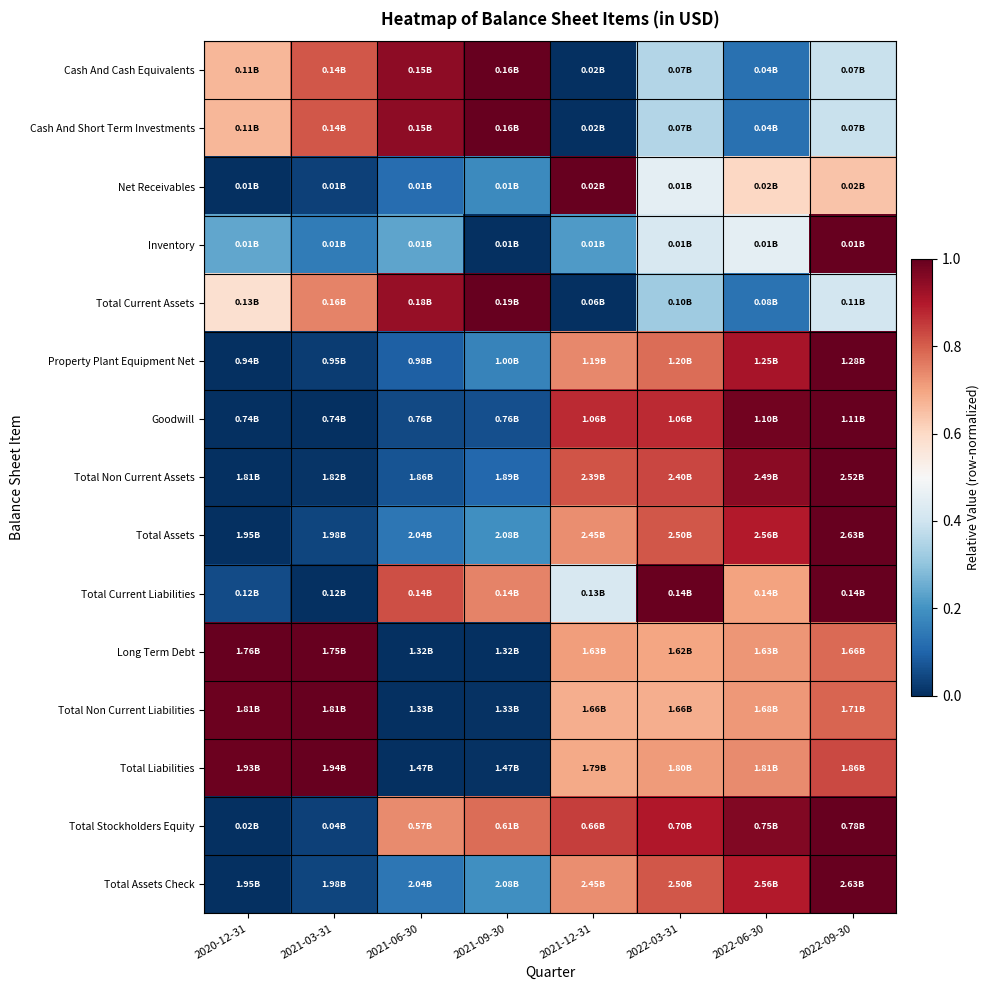

What is the spread (max minus min) of values at 2020-12-31?

1.0